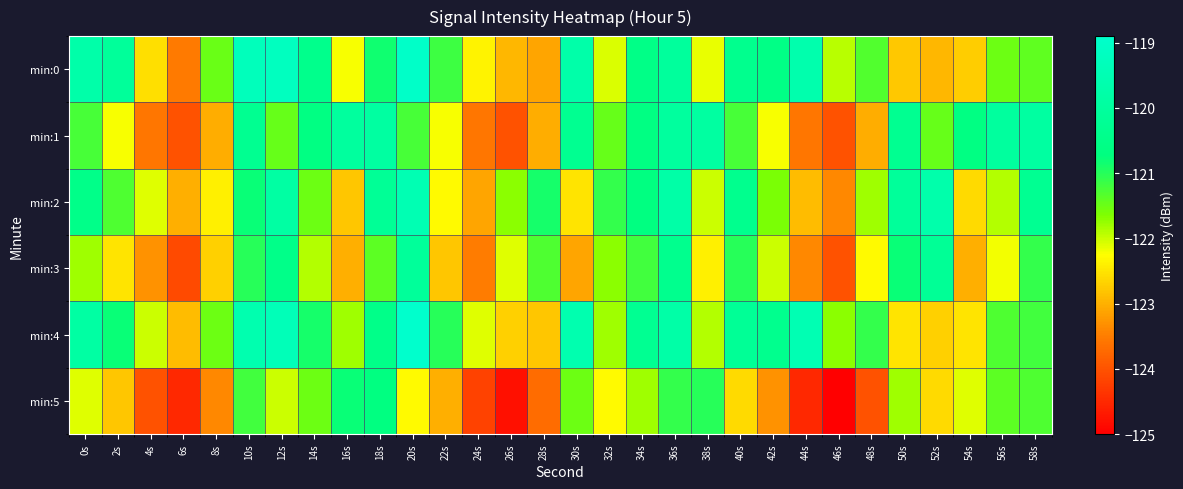

Count the number of data series in this chart.

6